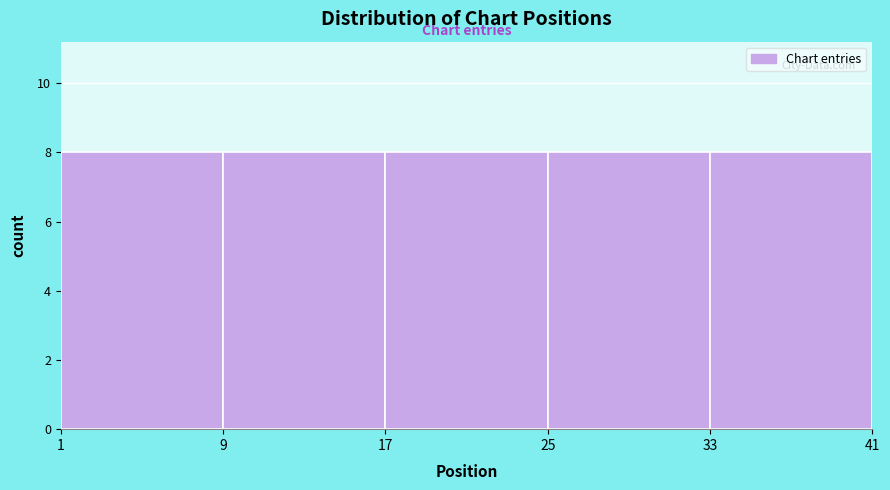

Reading left to right, transcribe this chart: for each bar, give the range it covers on the x-axis and its height. The values are not printed on the chart, so give them approximately, as read against the axis.

1 to 9: 8
9 to 17: 8
17 to 25: 8
25 to 33: 8
33 to 41: 8